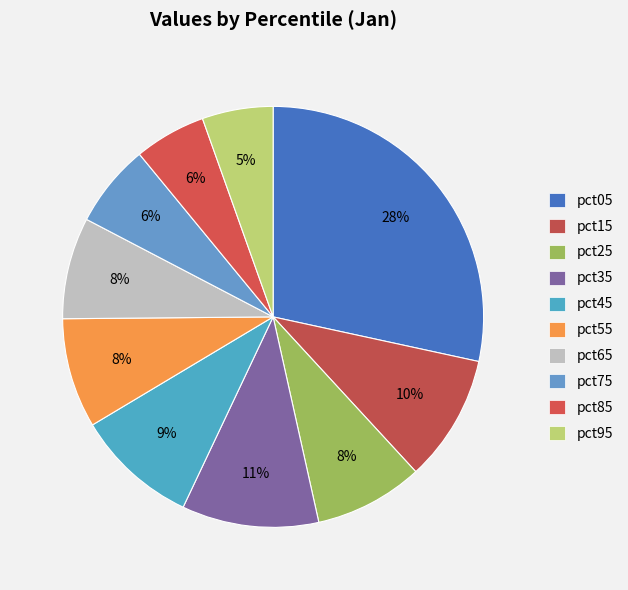

How many slices are in this pie chart?

10